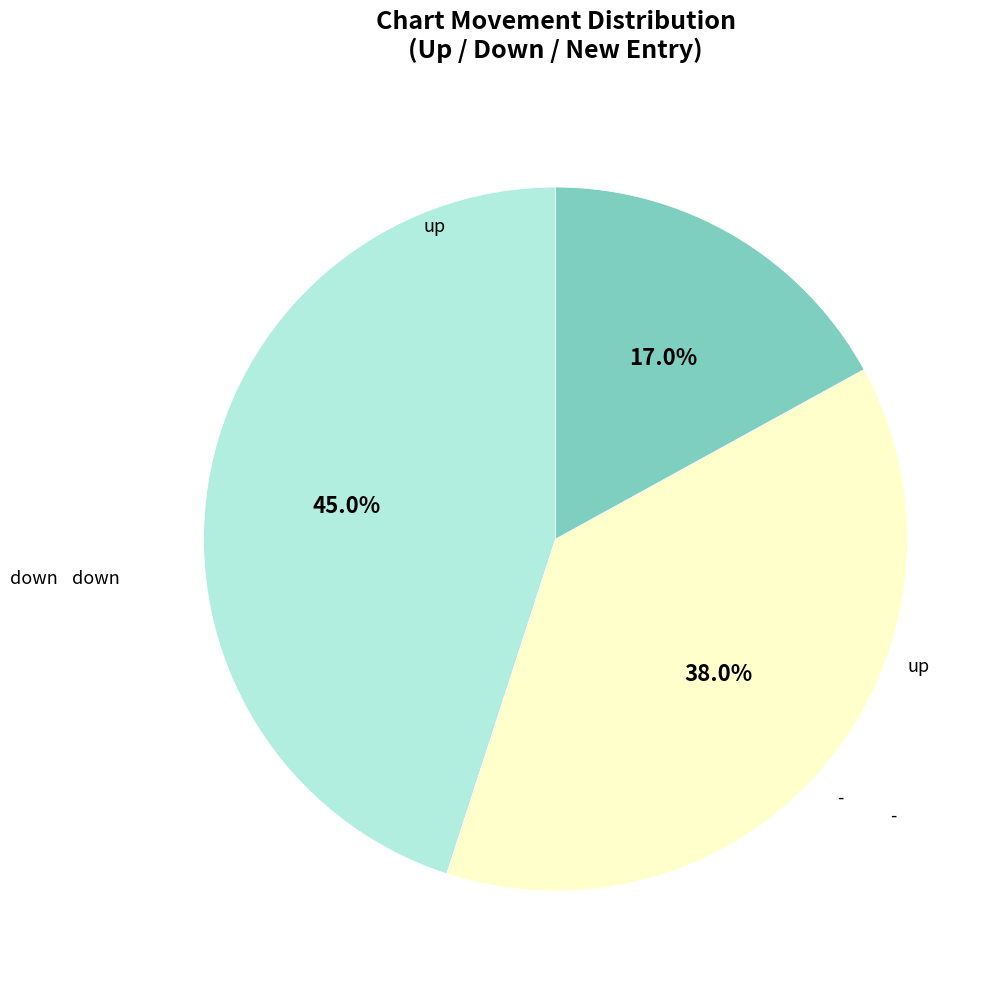

Does any single category account for the majority?

No